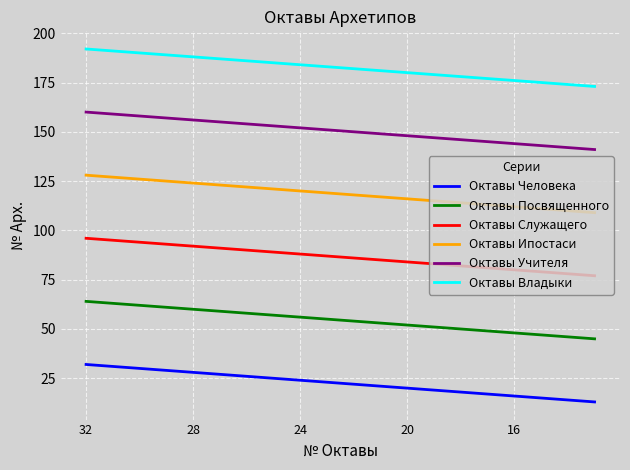

True or false: Октавы Ипостаси and Октавы Учителя cross at least once.

False